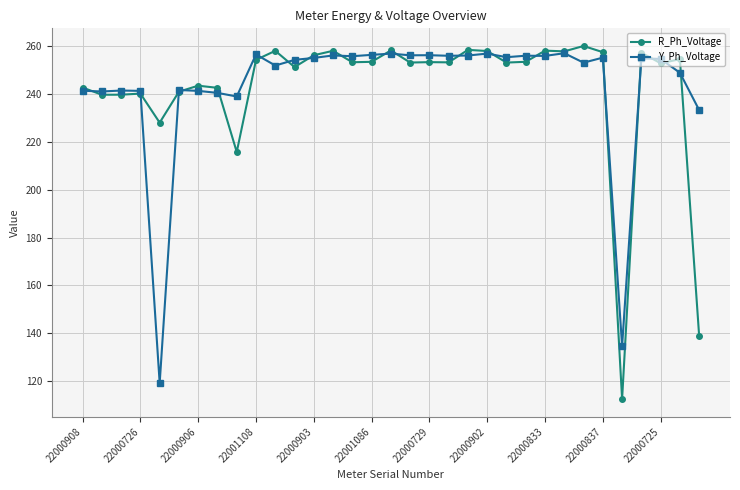

What is the sum of all Y_Ph_Voltage values?

8033.5